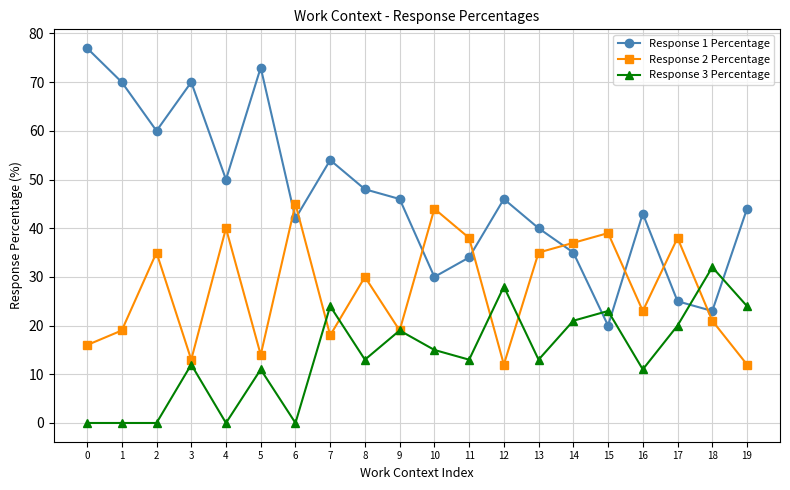

Which series has the widest spread of values?

Response 1 Percentage